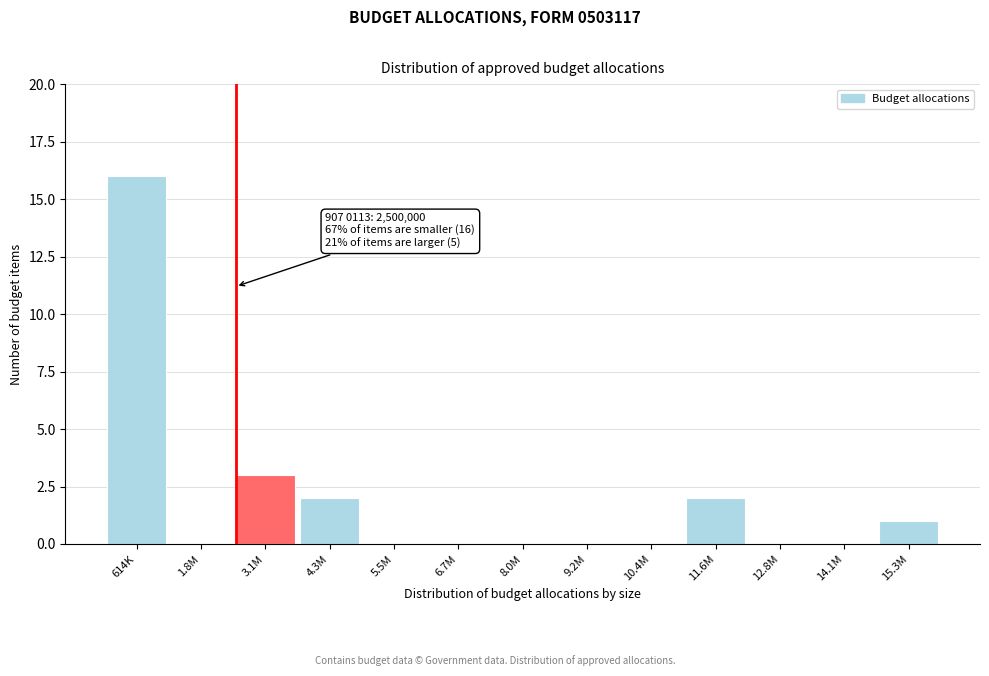

Reading left to right, what are all the values shown in this chart?

614K=16	1.8M=0	3.1M=3	4.3M=2	5.5M=0	6.7M=0	8.0M=0	9.2M=0	10.4M=0	11.6M=2	12.8M=0	14.1M=0	15.3M=1